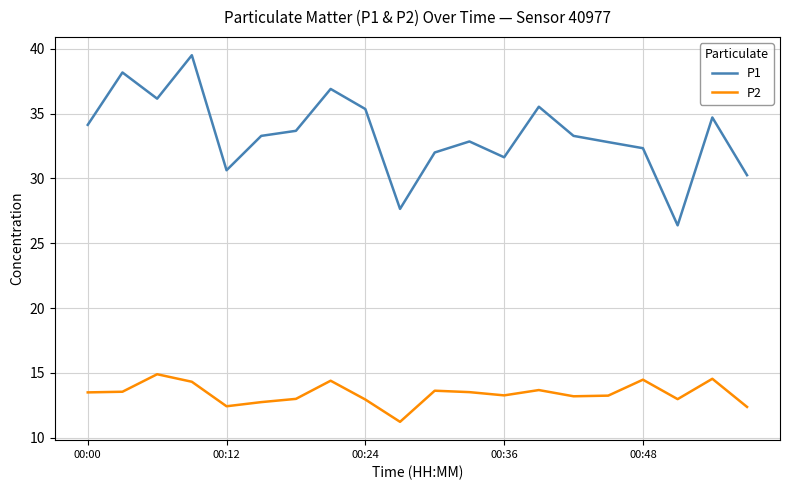

True or false: P1 and P2 cross at least once.

False